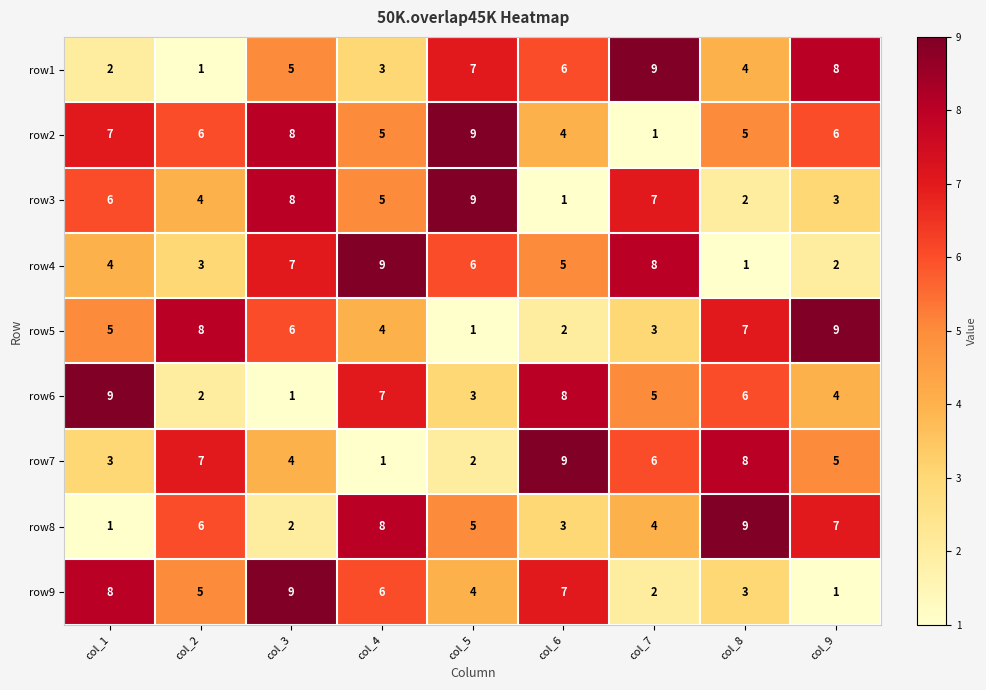

What is the sum of all row2 values?

51